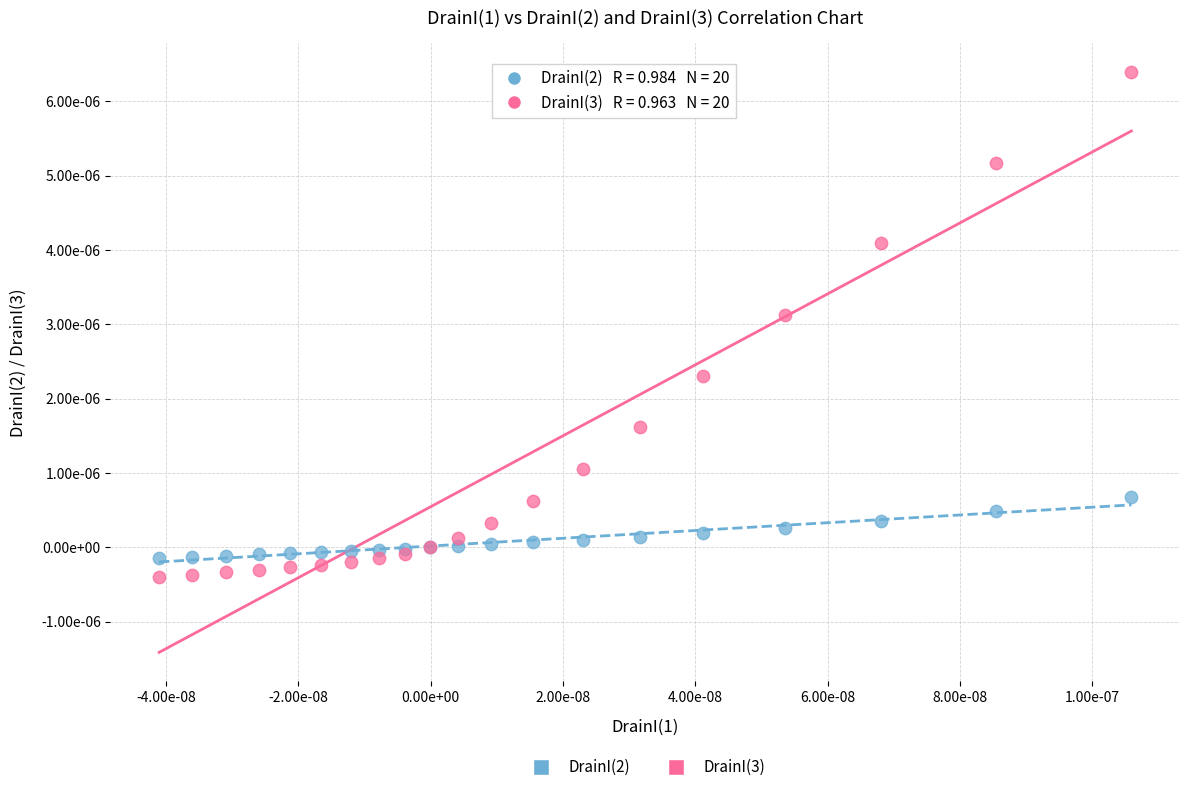

What are all the series names shown in the legend?

DrainI(2), DrainI(3)